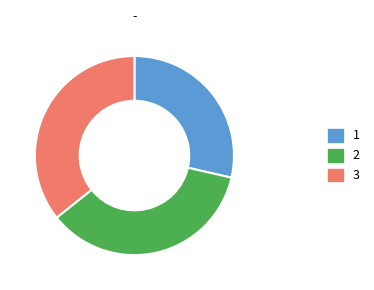

How many slices are in this pie chart?

3